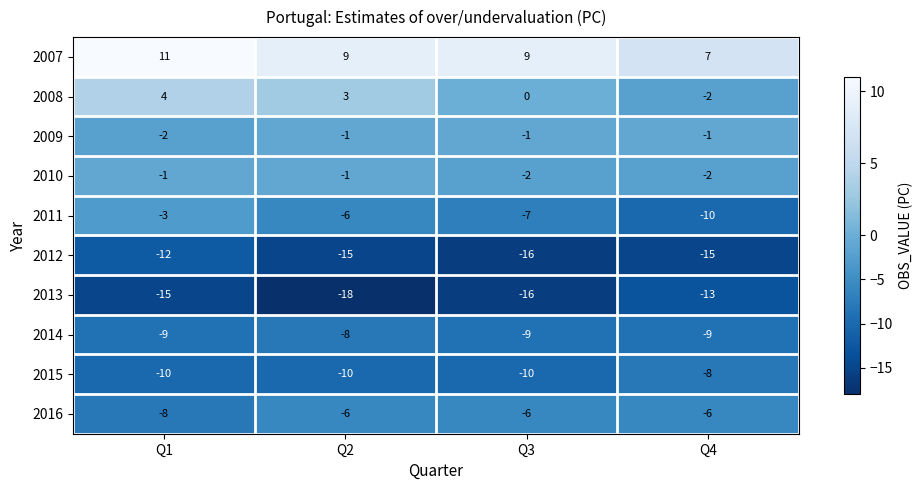

What is the difference between the maximum and minimum values in the 2013 series?

5